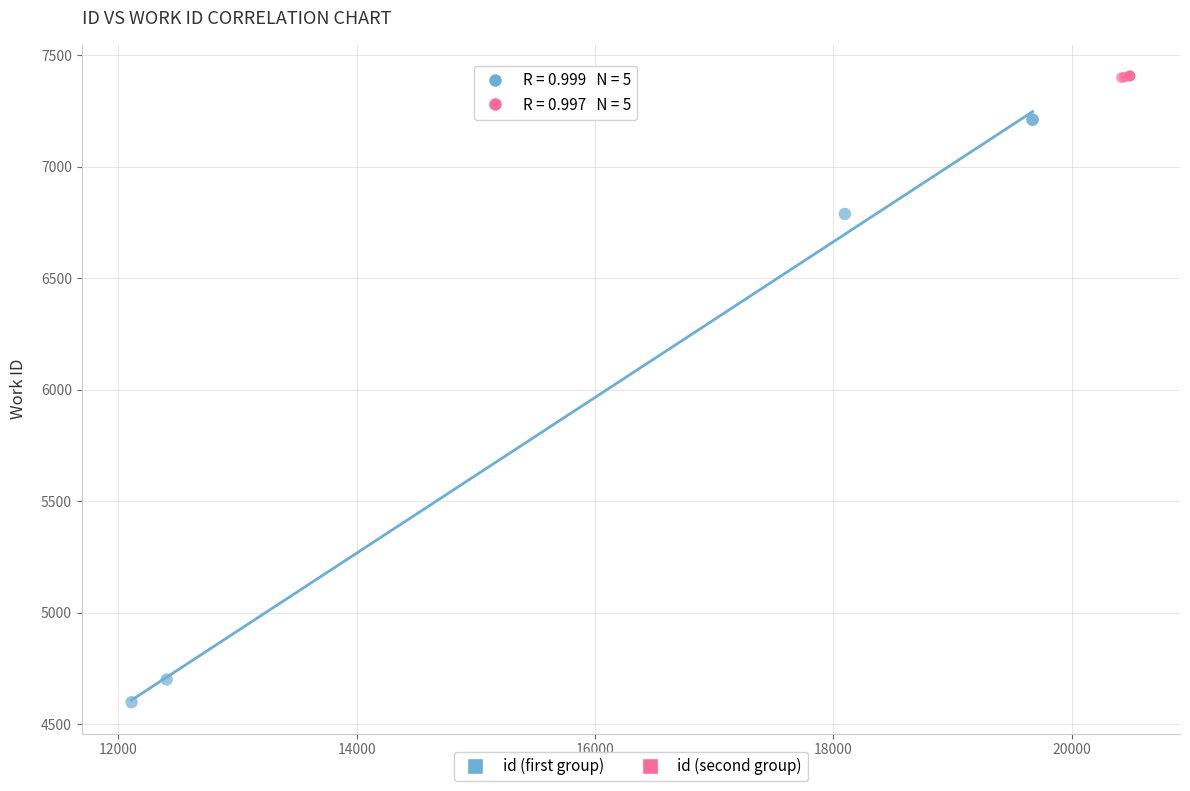

Which series contains the highest Y value?

id (second group)